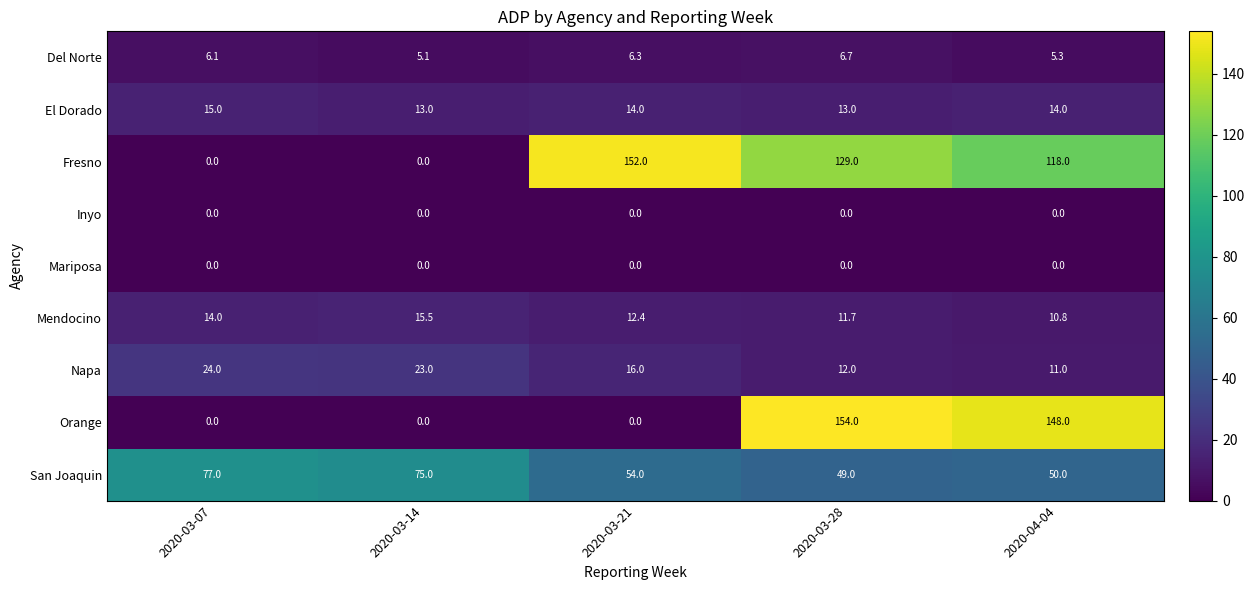

What is the difference between the El Dorado values at 2020-03-14 and 2020-03-07?

2.0